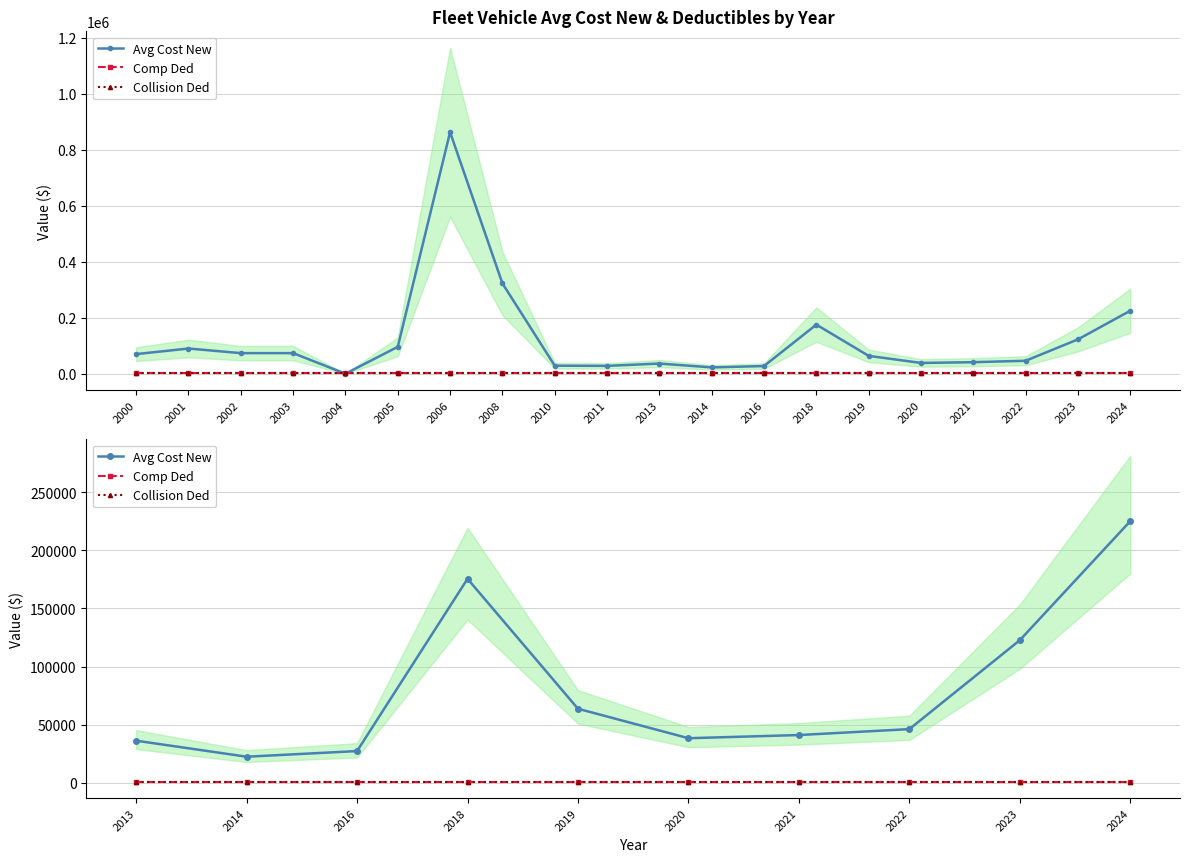

True or false: Comp Ded and Collision Ded intersect in this chart.

False